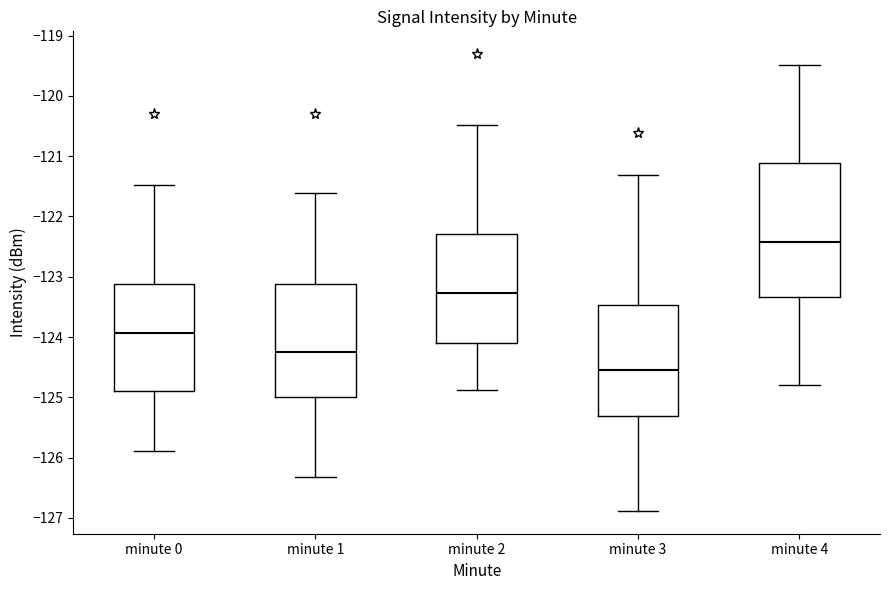

Reading left to right, transcribe this box plot: for each box, give where its median line is, the range the box spans, and where its two whiskers end, as read against the y-axis. The values are not printed on the chart, so give them approximately, as read against the axis.

minute 0: median -123.9, box -124.9 to -123.1, whiskers -125.9 to -121.5
minute 1: median -124.3, box -125.0 to -123.1, whiskers -126.3 to -121.6
minute 2: median -123.3, box -124.1 to -122.3, whiskers -124.9 to -120.5
minute 3: median -124.6, box -125.3 to -123.5, whiskers -126.9 to -121.3
minute 4: median -122.4, box -123.3 to -121.1, whiskers -124.8 to -119.5